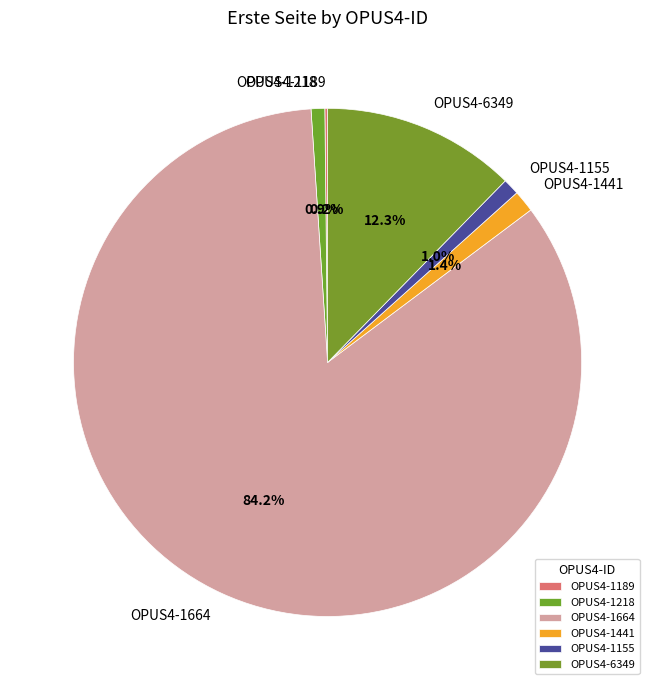

What is the largest slice in the pie chart?

OPUS4-1664